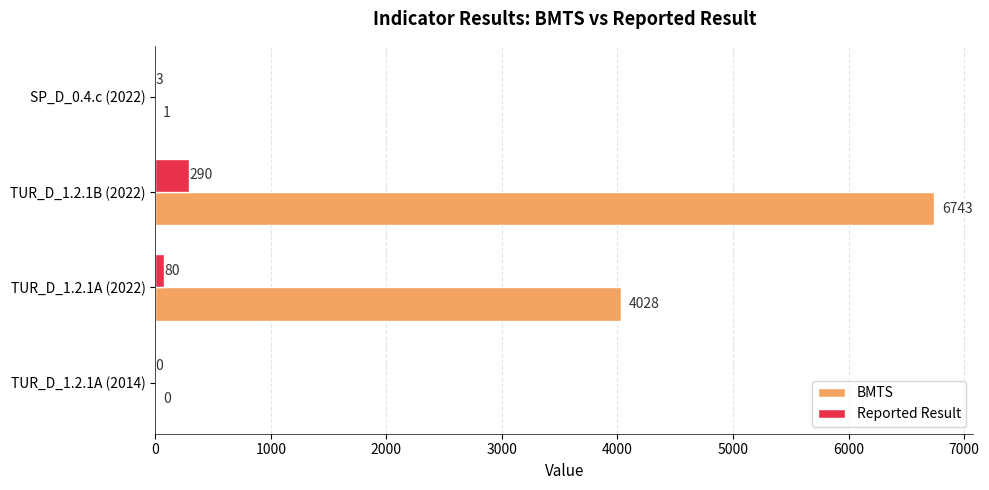

What is the sum of the Reported Result values at TUR_D_1.2.1A (2022) and TUR_D_1.2.1B (2022)?

370